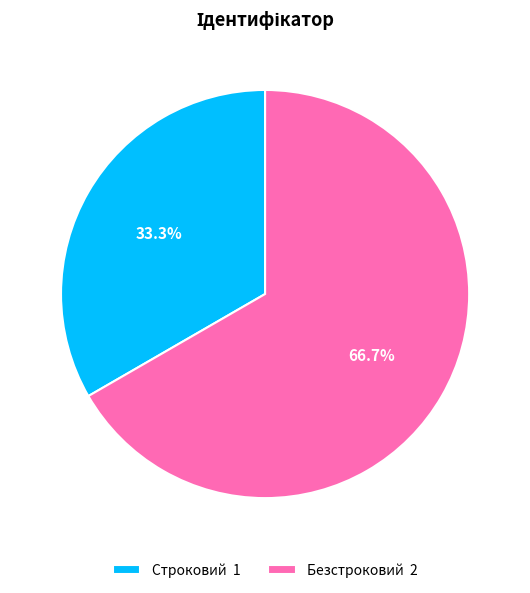

To the nearest percent, what is the combined percentage of Строковий and Безстроковий?

100%